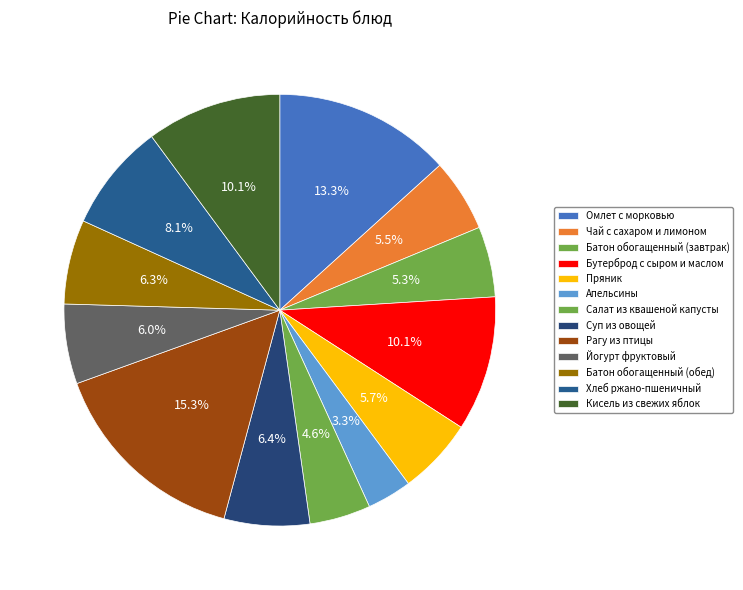

To the nearest percent, what is the difference between the largest and smallest slice percentages?

12%